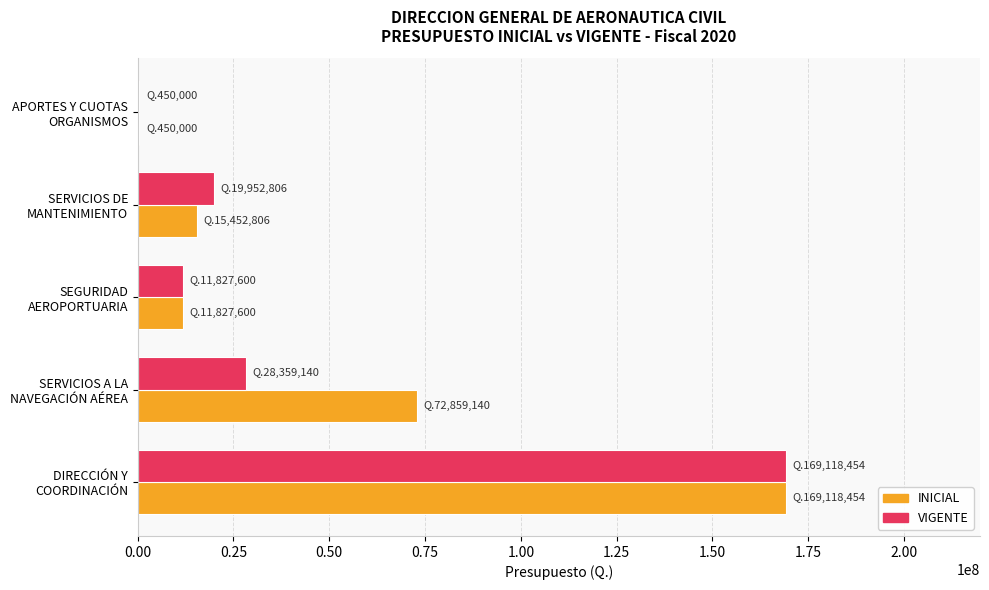

What is the maximum value for VIGENTE?

169118454